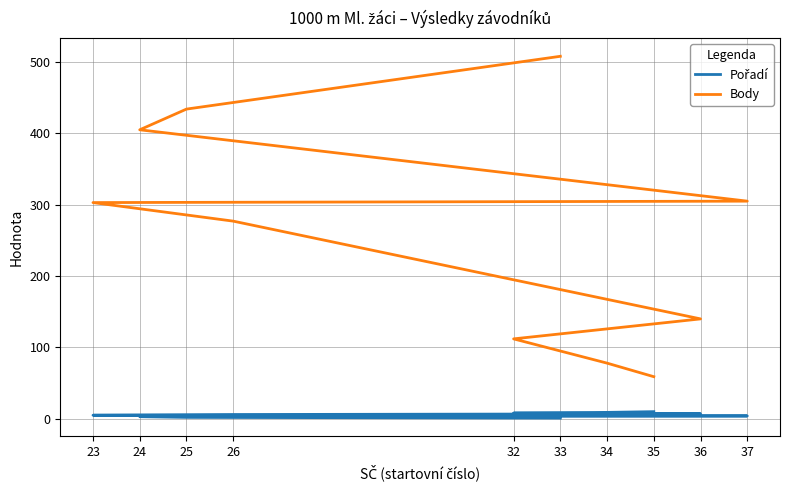

True or false: Pořadí and Body cross at least once.

False